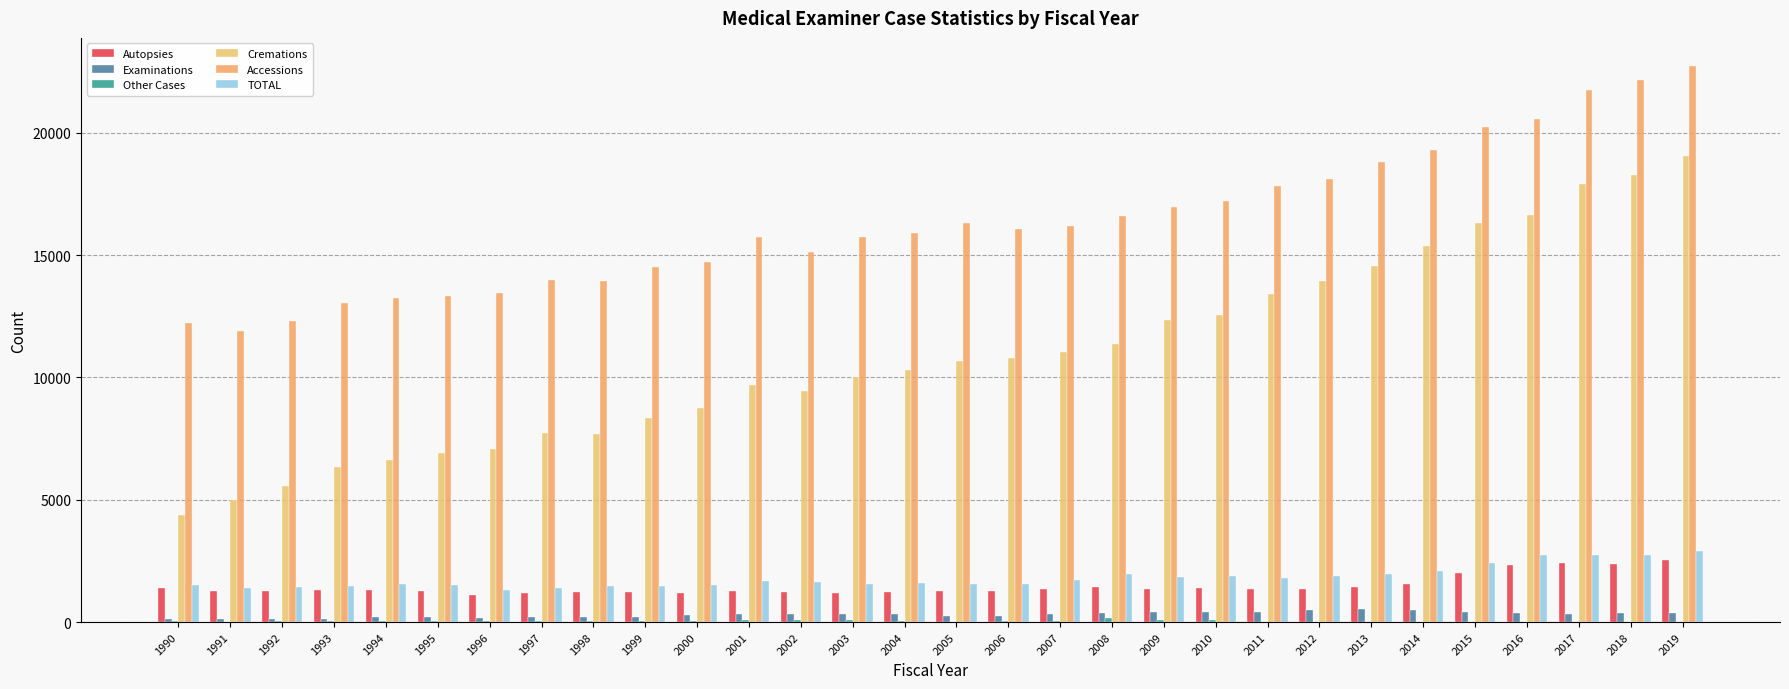

How many series are shown in this chart?

6